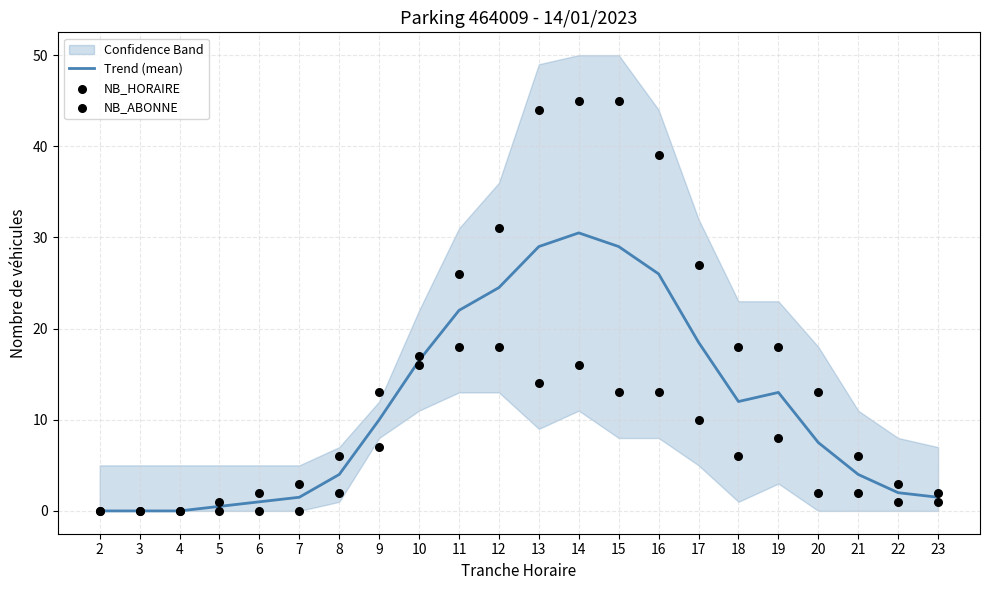

Which series contains the highest Y value?

NB_HORAIRE